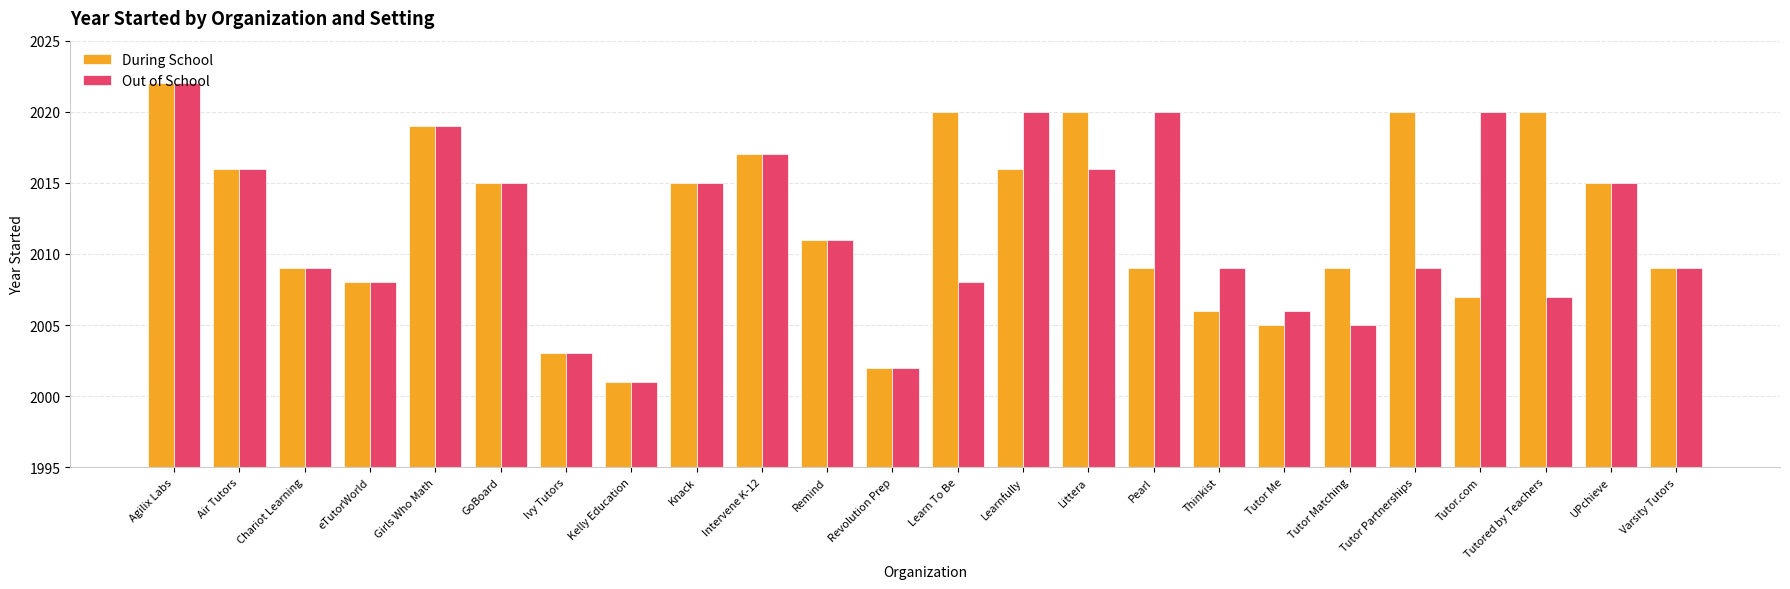

Reading right to left, extract all data points from this chart.

During School: 2009	2015	2020	2007	2020	2009	2005	2006	2009	2020	2016	2020	2002	2011	2017	2015	2001	2003	2015	2019	2008	2009	2016	2022
Out of School: 2009	2015	2007	2020	2009	2005	2006	2009	2020	2016	2020	2008	2002	2011	2017	2015	2001	2003	2015	2019	2008	2009	2016	2022